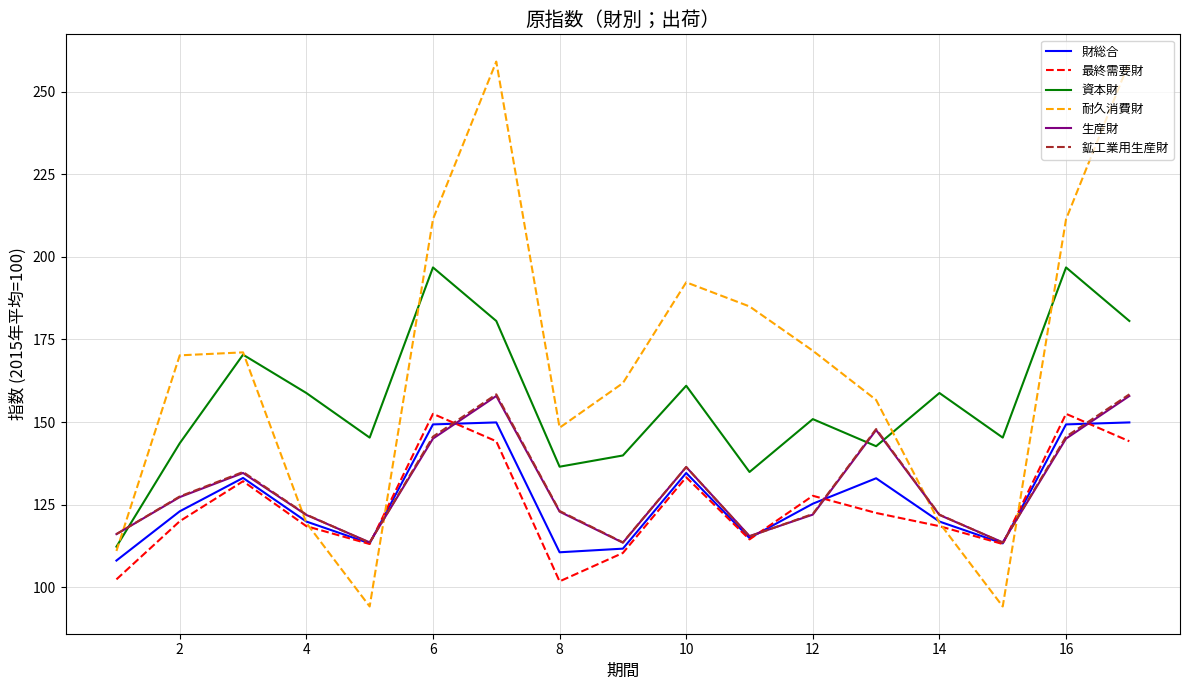

What is the minimum value shown in the chart?

94.2